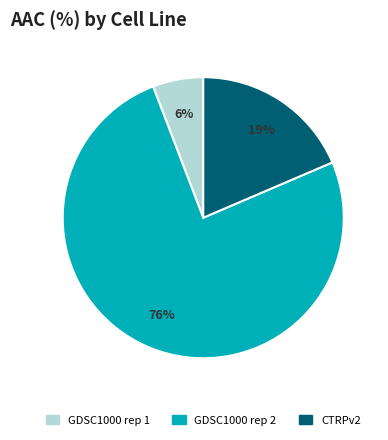

What is the largest slice in the pie chart?

GDSC1000 rep 2